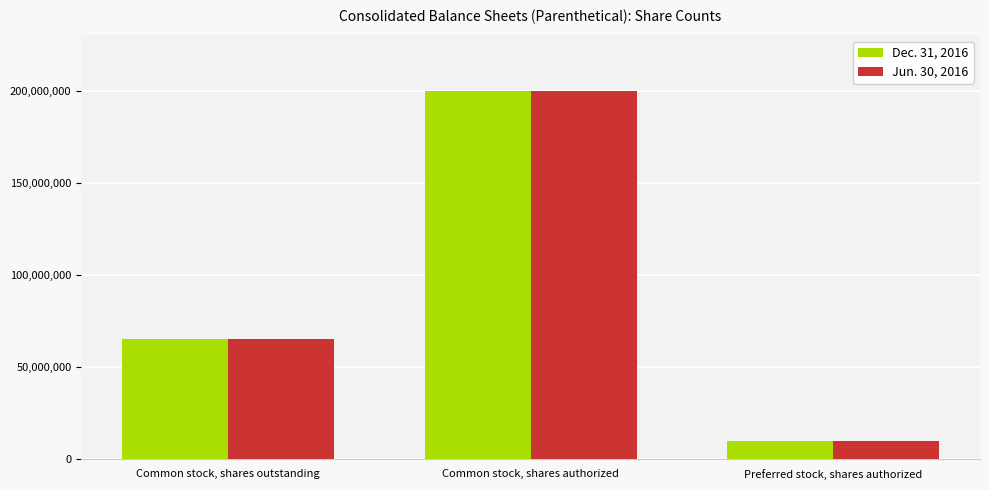

Reading right to left, what are all the values shown in this chart?

Dec. 31, 2016: Preferred stock, shares authorized=10000000	Common stock, shares authorized=200000000	Common stock, shares outstanding=65168023
Jun. 30, 2016: Preferred stock, shares authorized=10000000	Common stock, shares authorized=200000000	Common stock, shares outstanding=65093950